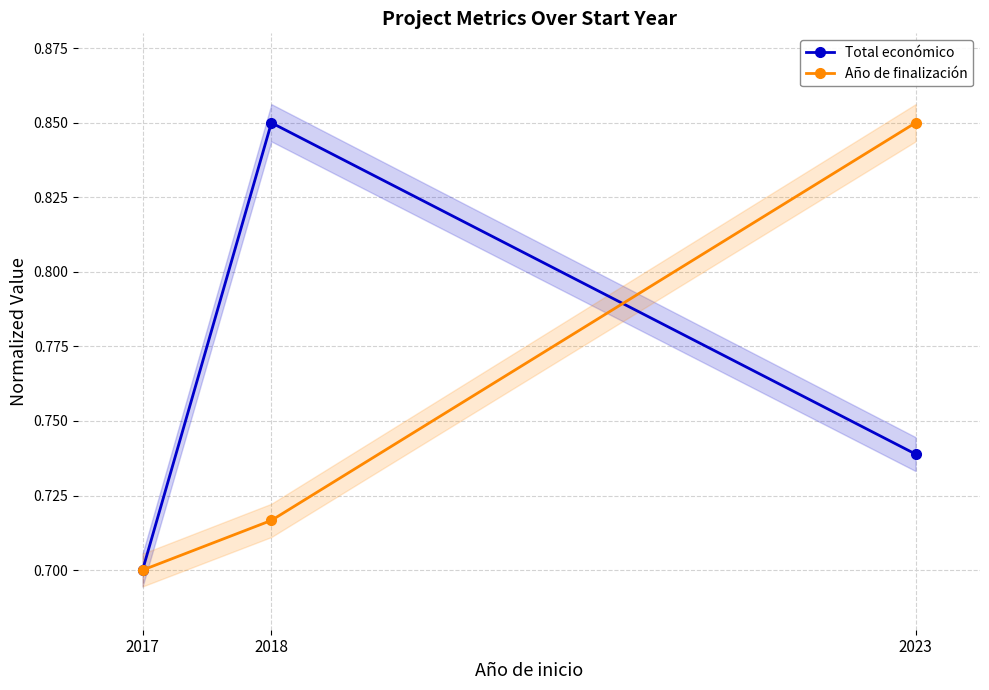

Reading left to right, what are all the values shown in this chart?

Total económico: 2017=0.7	2018=0.8	2023=0.7
Año de finalización: 2017=0.7	2018=0.7	2023=0.8